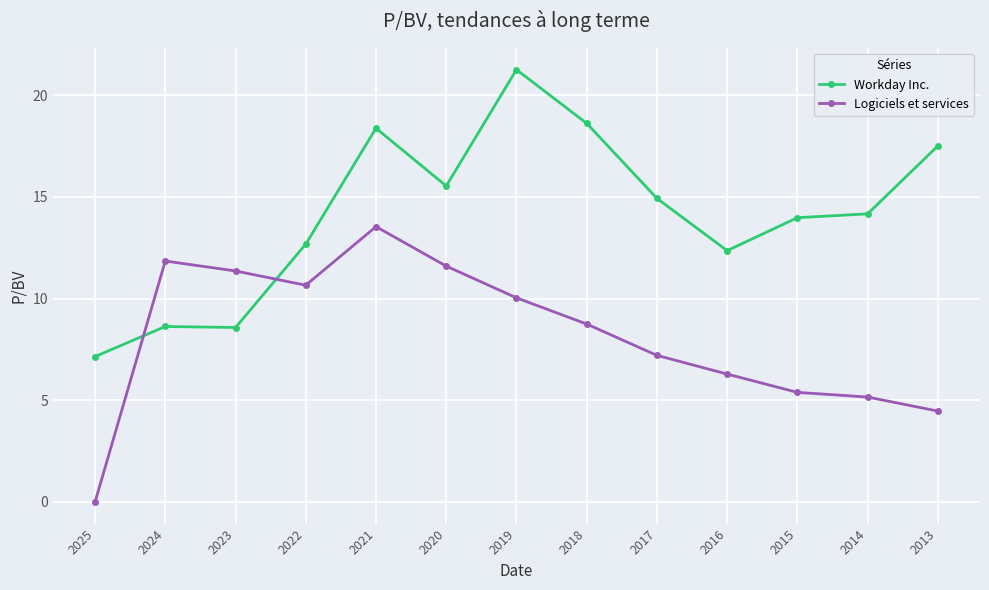

Which series has the largest total across all categories?

Workday Inc.